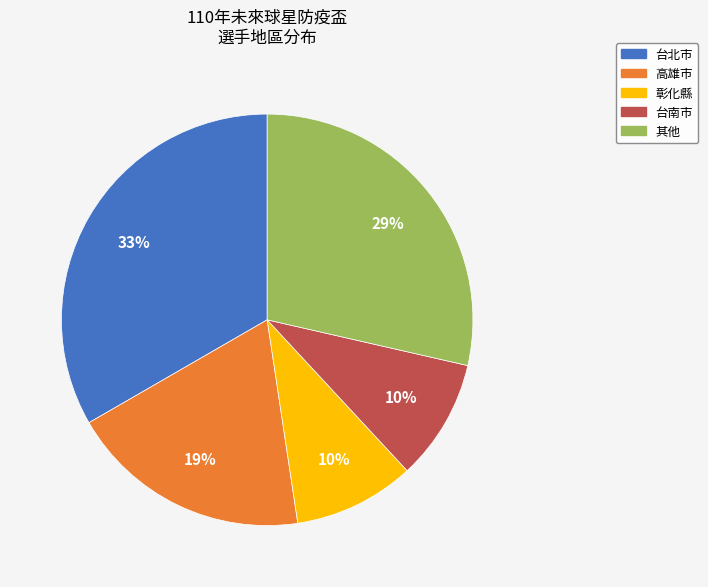

Is there any slice that represents more than half of the pie?

No